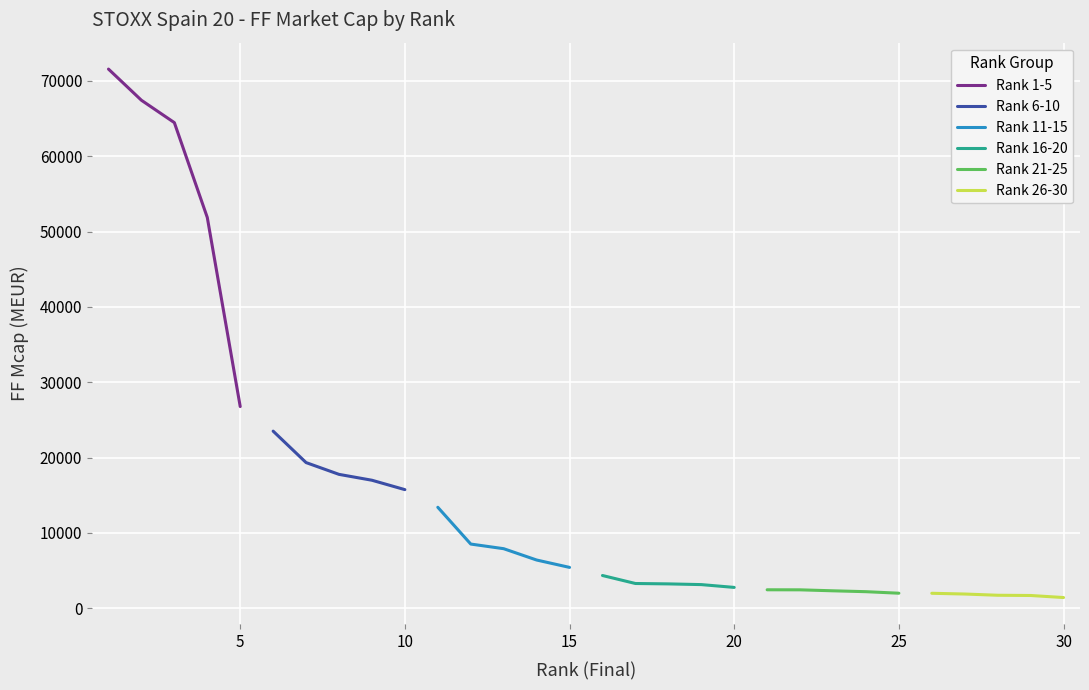

Rank the series by their maximum value, from lowest to highest.

Rank 26-30, Rank 21-25, Rank 16-20, Rank 11-15, Rank 6-10, Rank 1-5